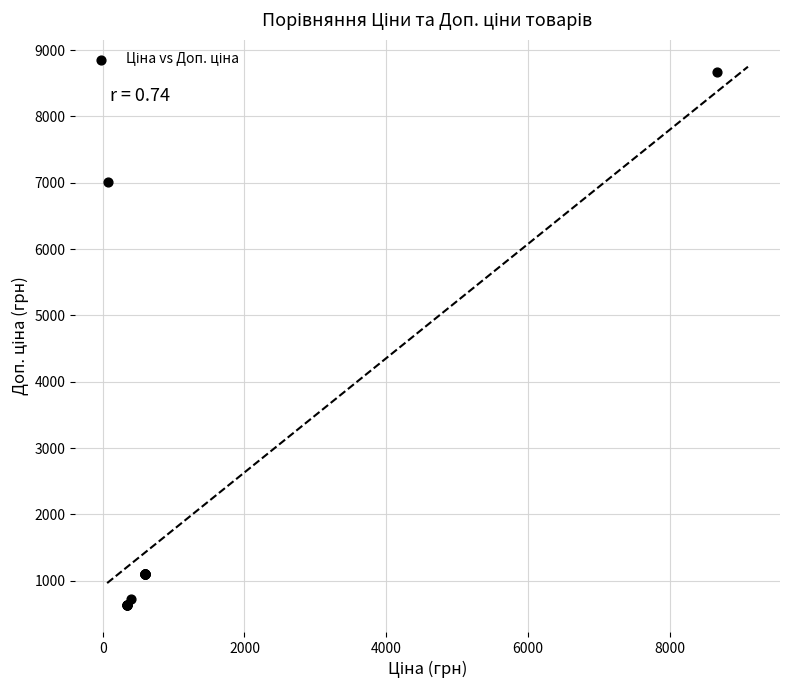

What Y value in the scatter plot is closest to 4651?

7010.0